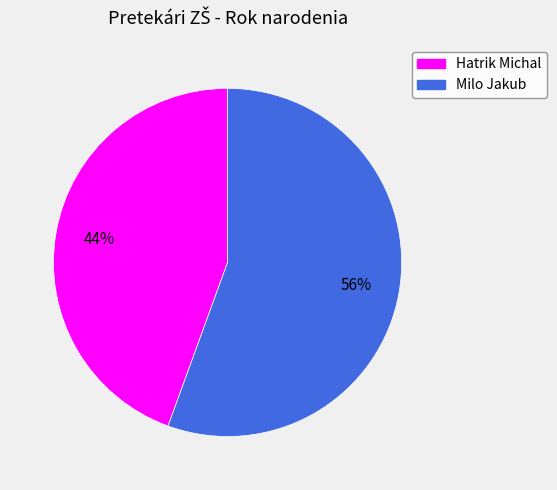

Which slice is the largest?

Milo Jakub